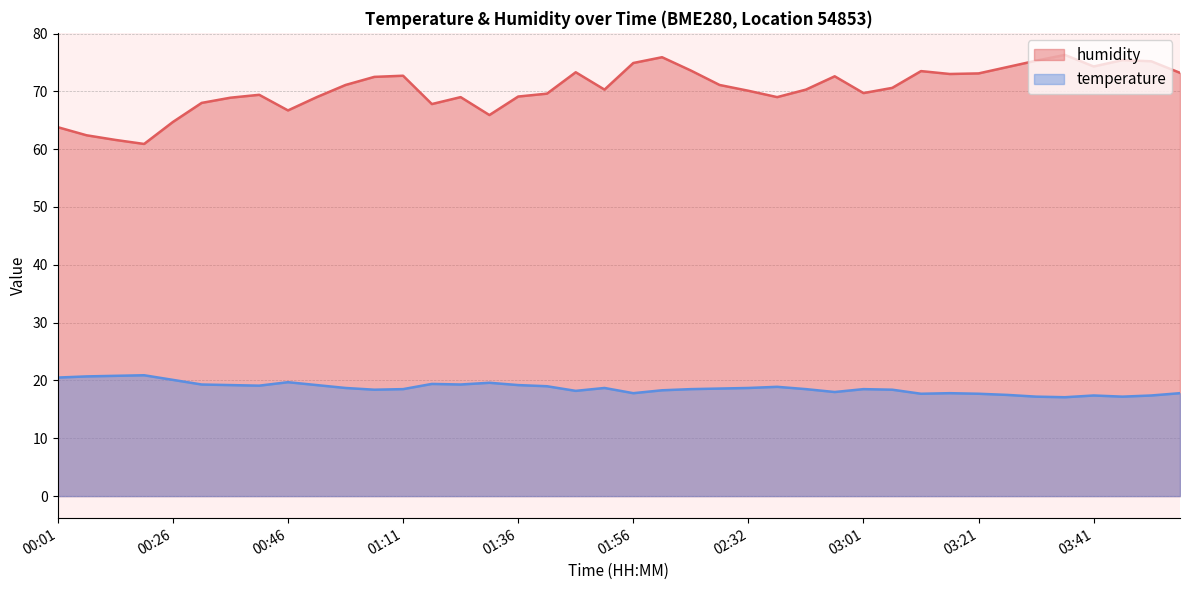

List the series in order of their peak value, lowest first.

temperature, humidity